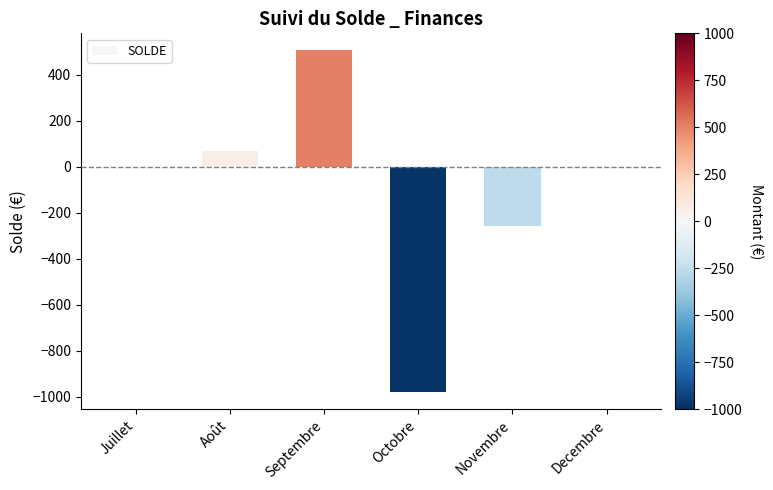

At which category does the chart reach its peak across all series?

Septembre